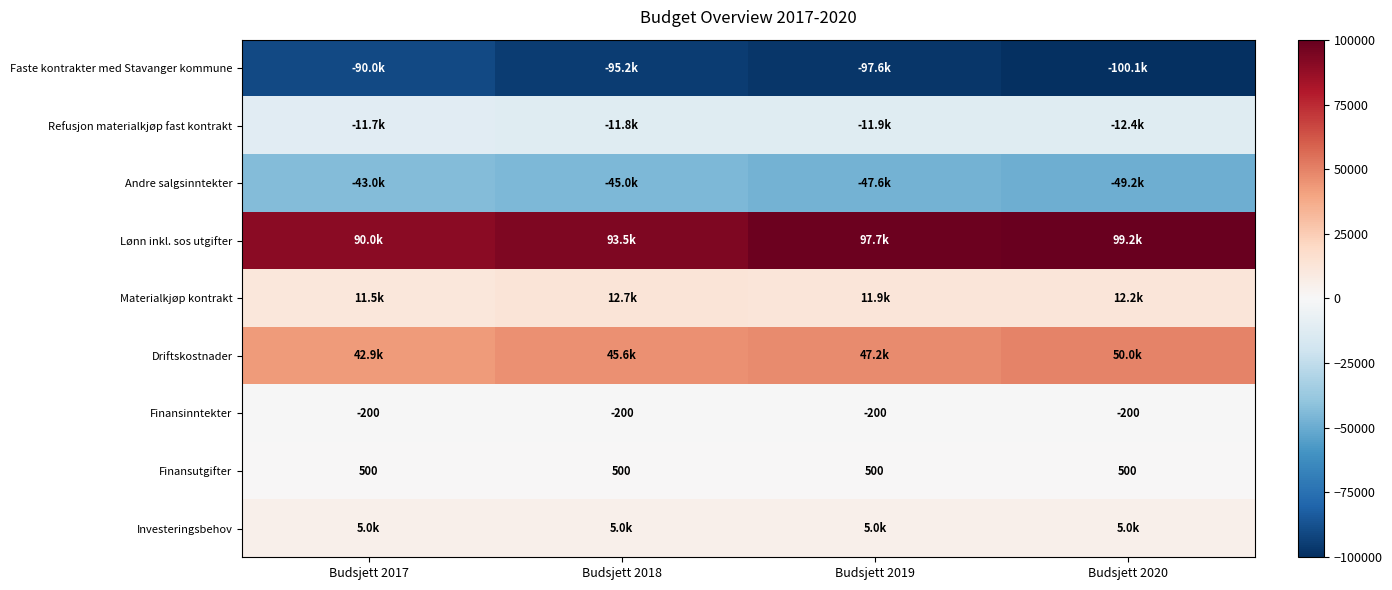

At Budsjett 2020, list the series in order from smallest to largest.

Faste kontrakter med Stavanger kommune, Andre salgsinntekter, Refusjon materialkjøp fast kontrakt, Finansinntekter, Finansutgifter, Investeringsbehov, Materialkjøp kontrakt, Driftskostnader, Lønn inkl. sos utgifter